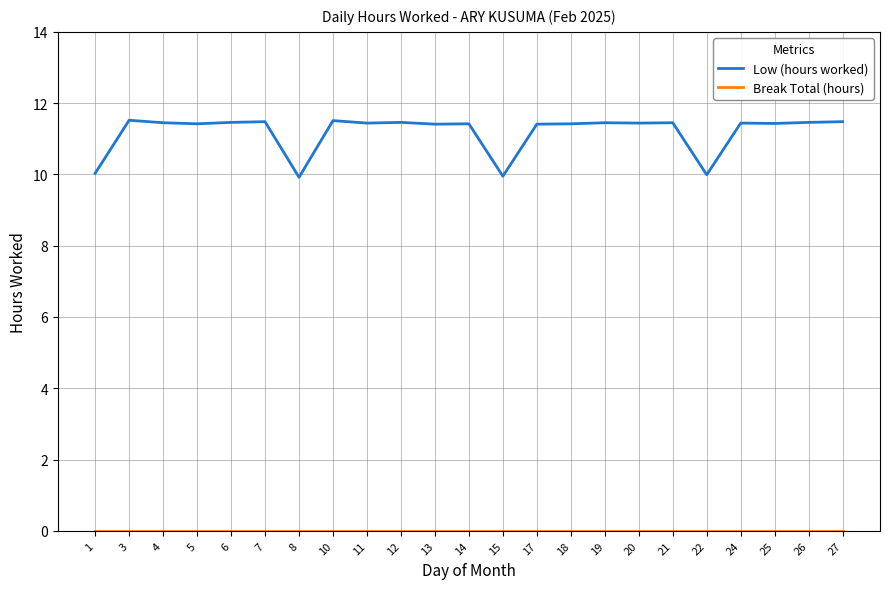

What is the total value across all series at 8?

9.9